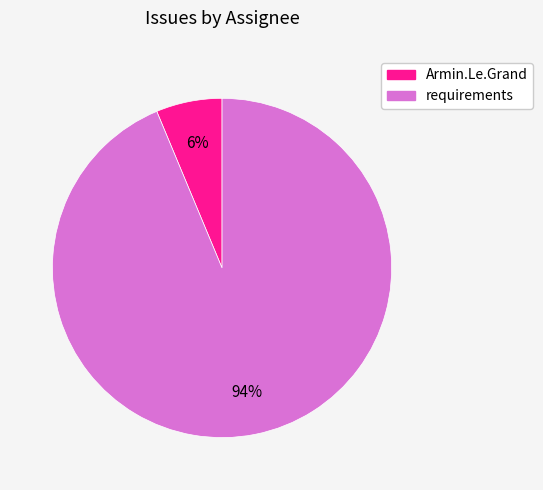

Which category has the biggest portion of the pie?

requirements